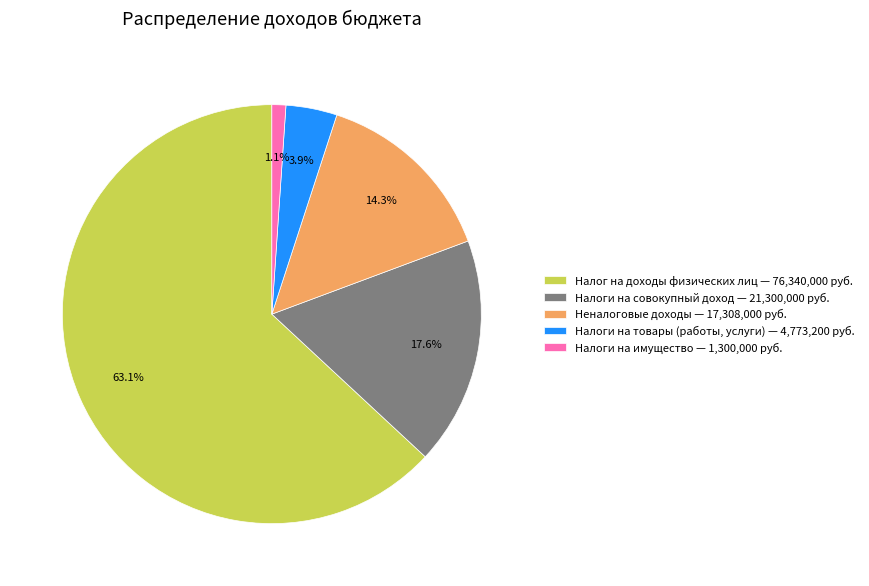

Does Налоги на совокупный доход — 21,300,000 руб. account for over 50% of the chart?

No